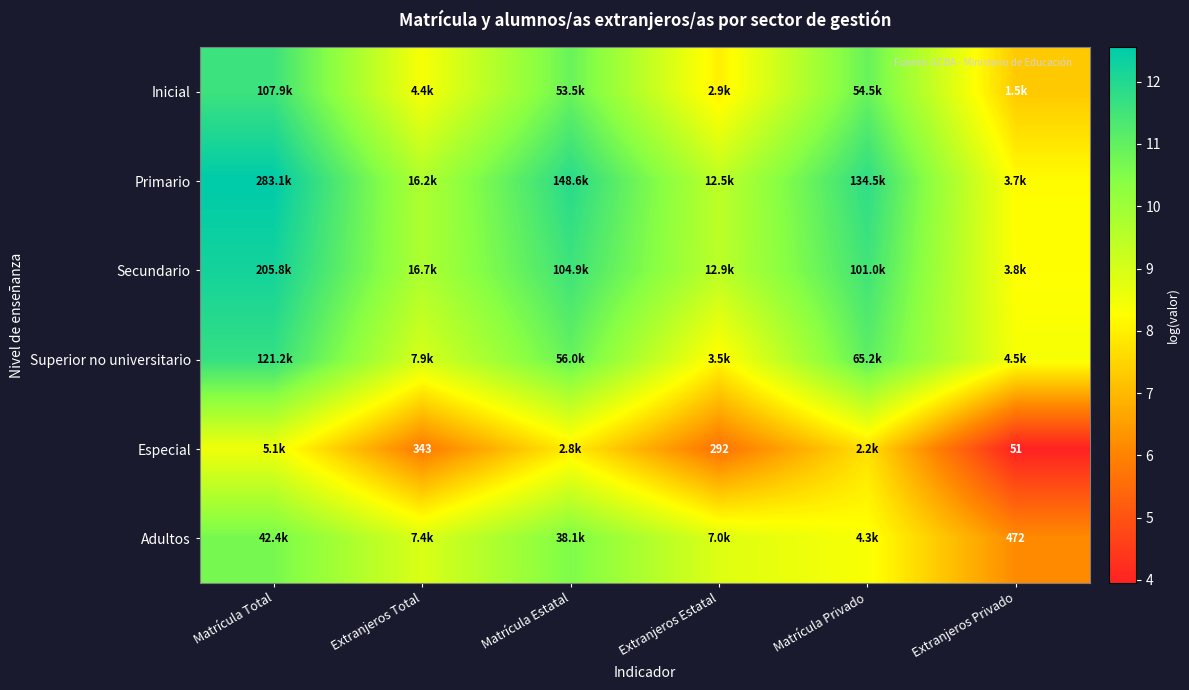

The value of Especial at Extranjeros Estatal is 5.7. True or false?

True